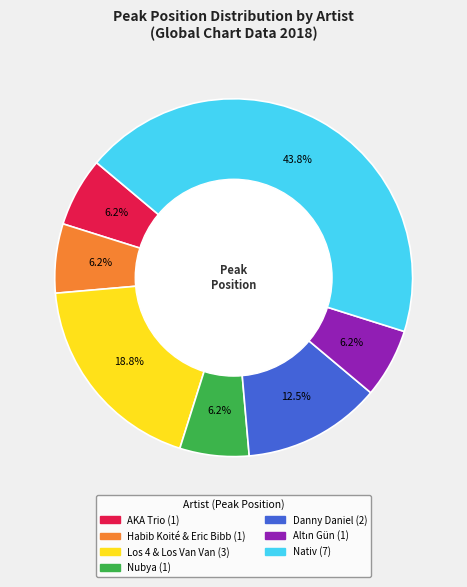

Combined, do Los 4 & Los Van Van and AKA Trio account for over 50%?

No